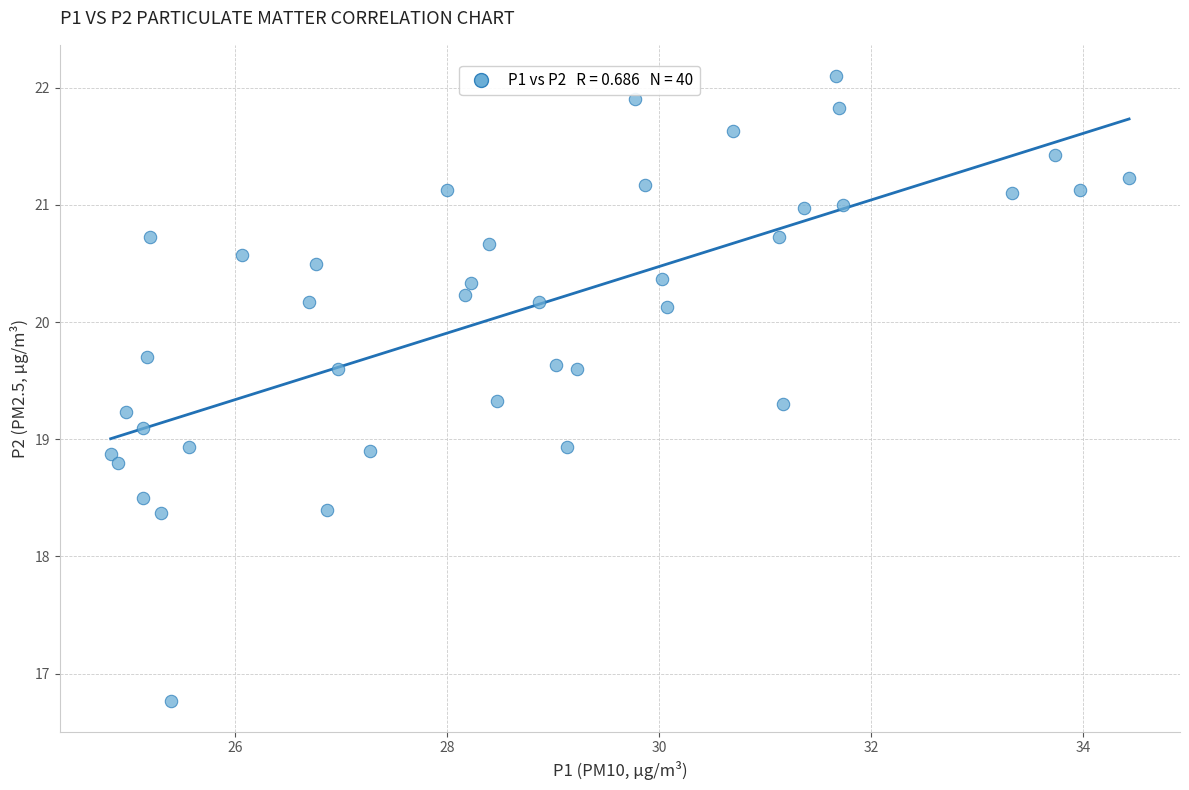

What is the range of X values (max minus min)?

9.6